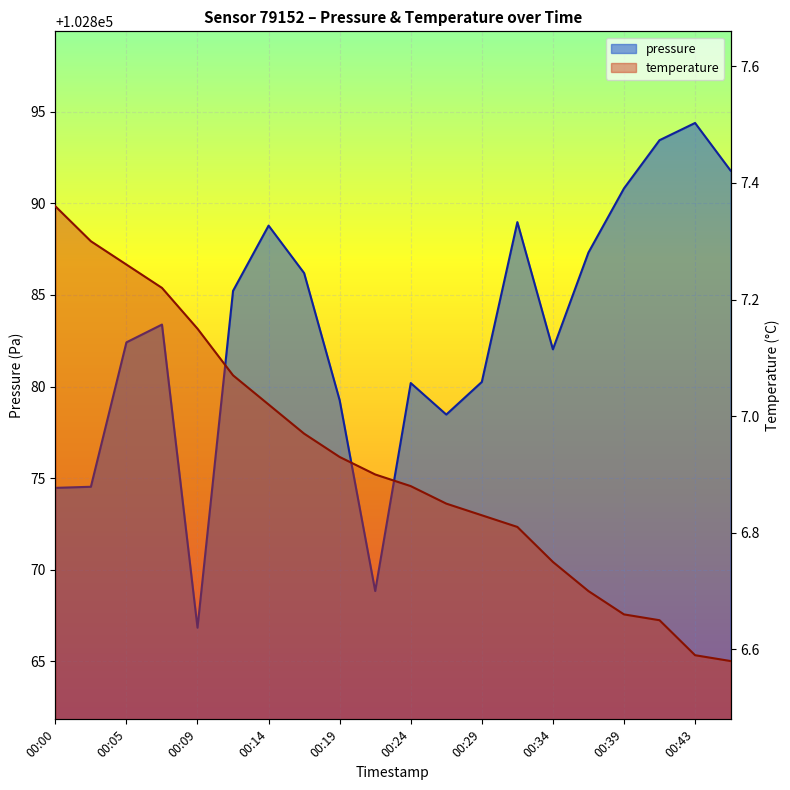

Which category has the highest value across all series?

00:43